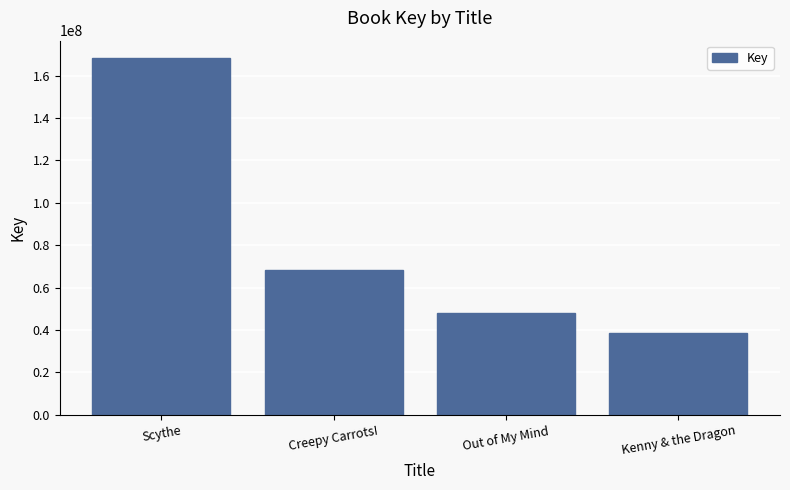

Rank the categories by value from highest to lowest.

Scythe, Creepy Carrots!, Out of My Mind, Kenny & the Dragon